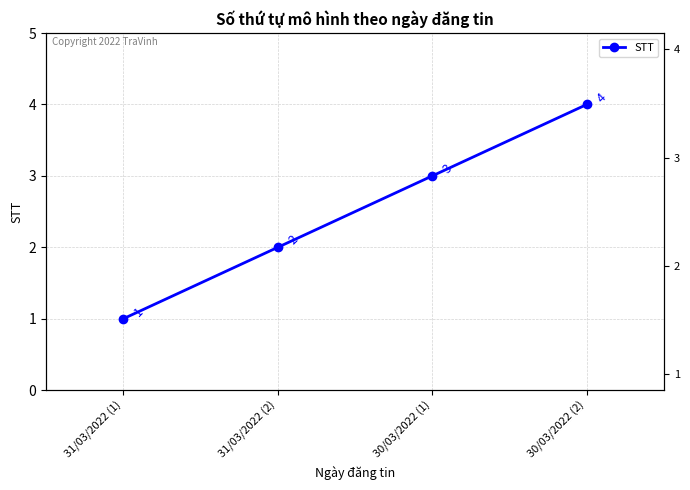

True or false: the data has more than 1 interior local peaks.

False